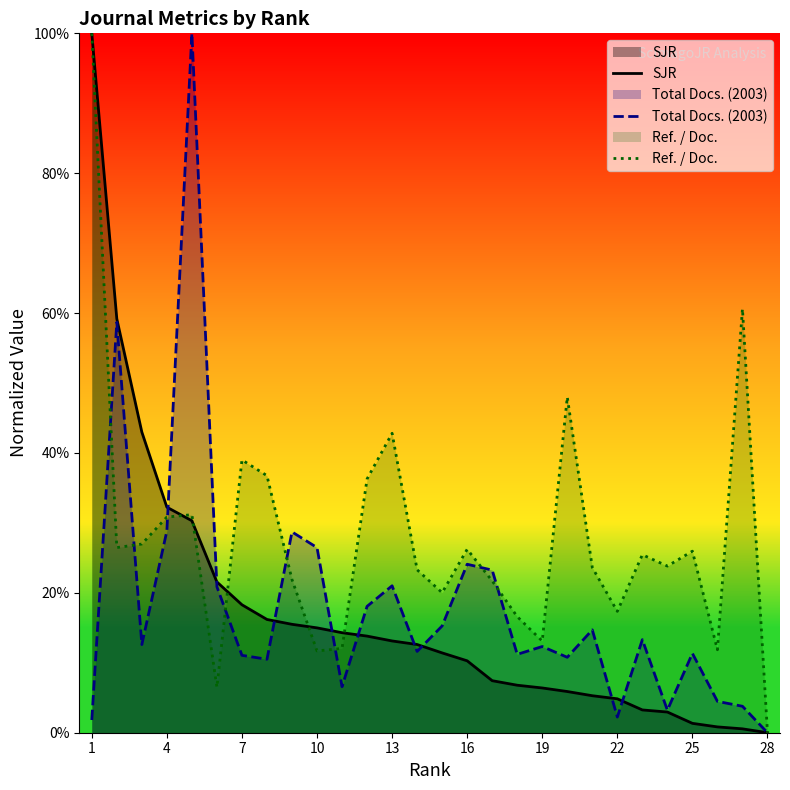

What is the average value of the Total Docs. (2003) series?

0.2